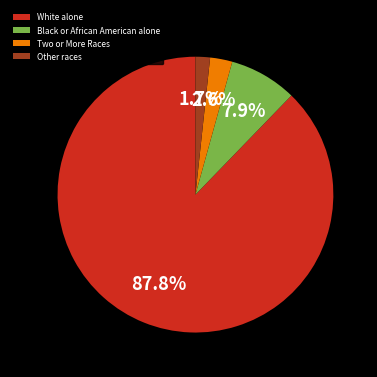

To the nearest percent, what portion does Two or More Races represent?

3%